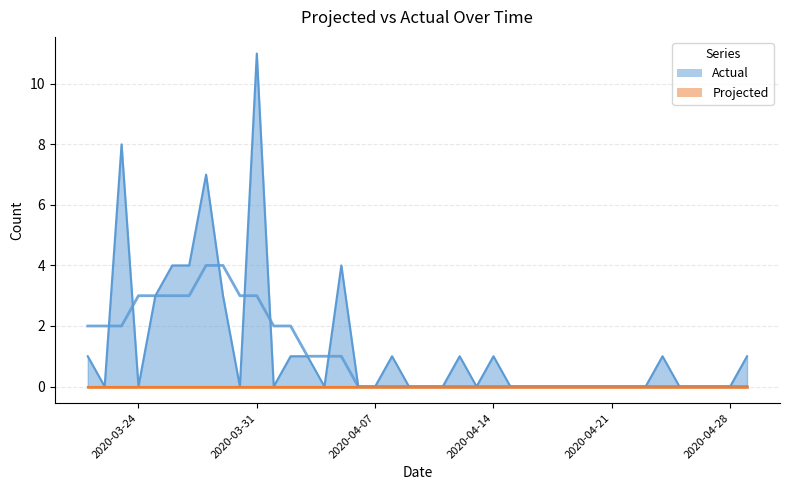

The chart shows a value of 17 at 2020-03-31. True or false?

False